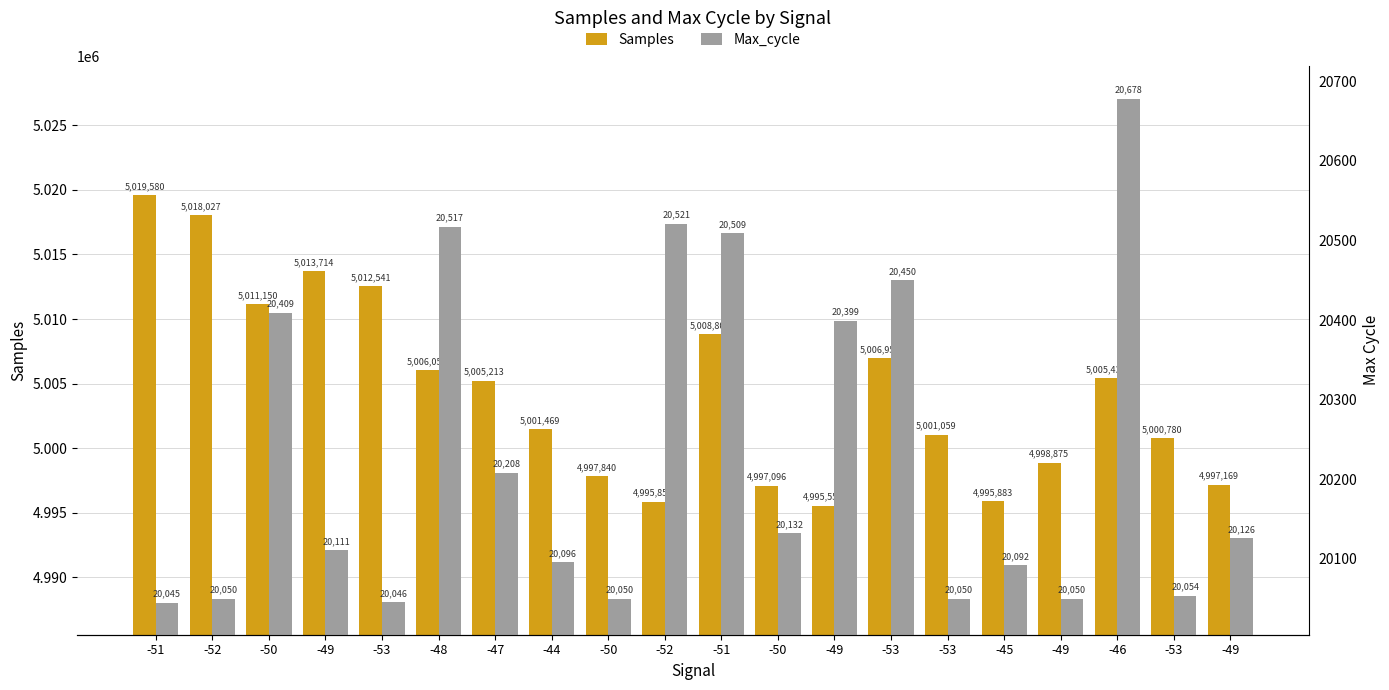

Reading left to right, what are all the values shown in this chart?

Samples: -51=5019580	-52=5018027	-50=5011150	-49=5013714	-53=5012541	-48=5006051	-47=5005213	-44=5001469	-50=4997840	-52=4995854	-51=5008806	-50=4997096	-49=4995551	-53=5006953	-53=5001059	-45=4995883	-49=4998875	-46=5005434	-53=5000780	-49=4997169
Max_cycle: -51=20045	-52=20050	-50=20409	-49=20111	-53=20046	-48=20517	-47=20208	-44=20096	-50=20050	-52=20521	-51=20509	-50=20132	-49=20399	-53=20450	-53=20050	-45=20092	-49=20050	-46=20678	-53=20054	-49=20126